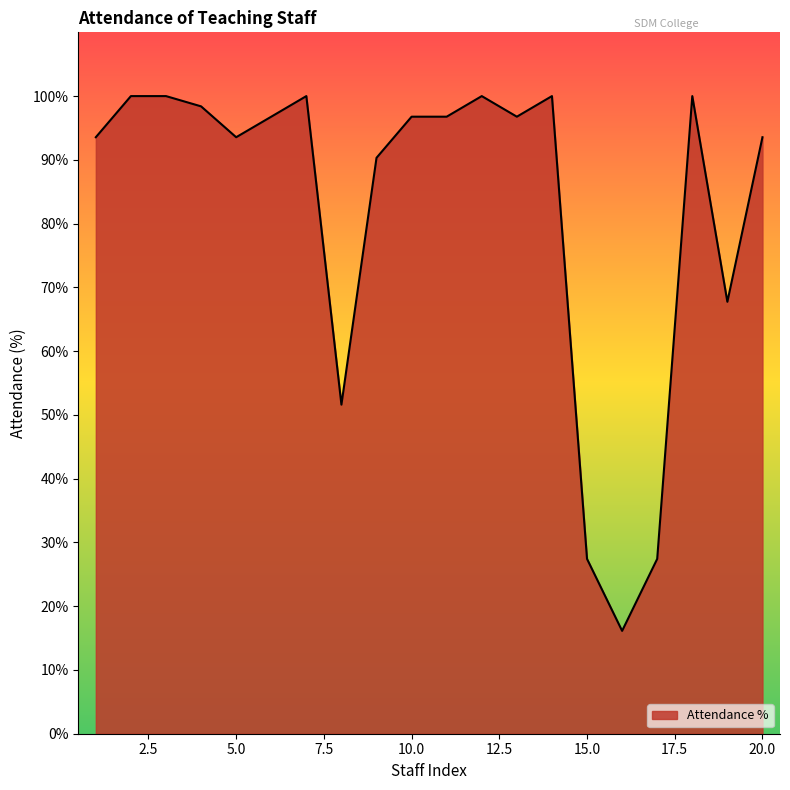

How many values are below 96?

9